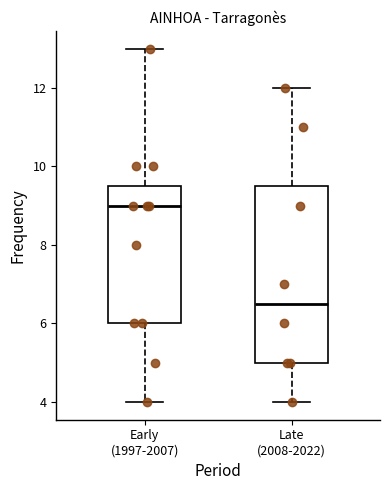

Which box's median line is the highest?

Early (1997-2007)